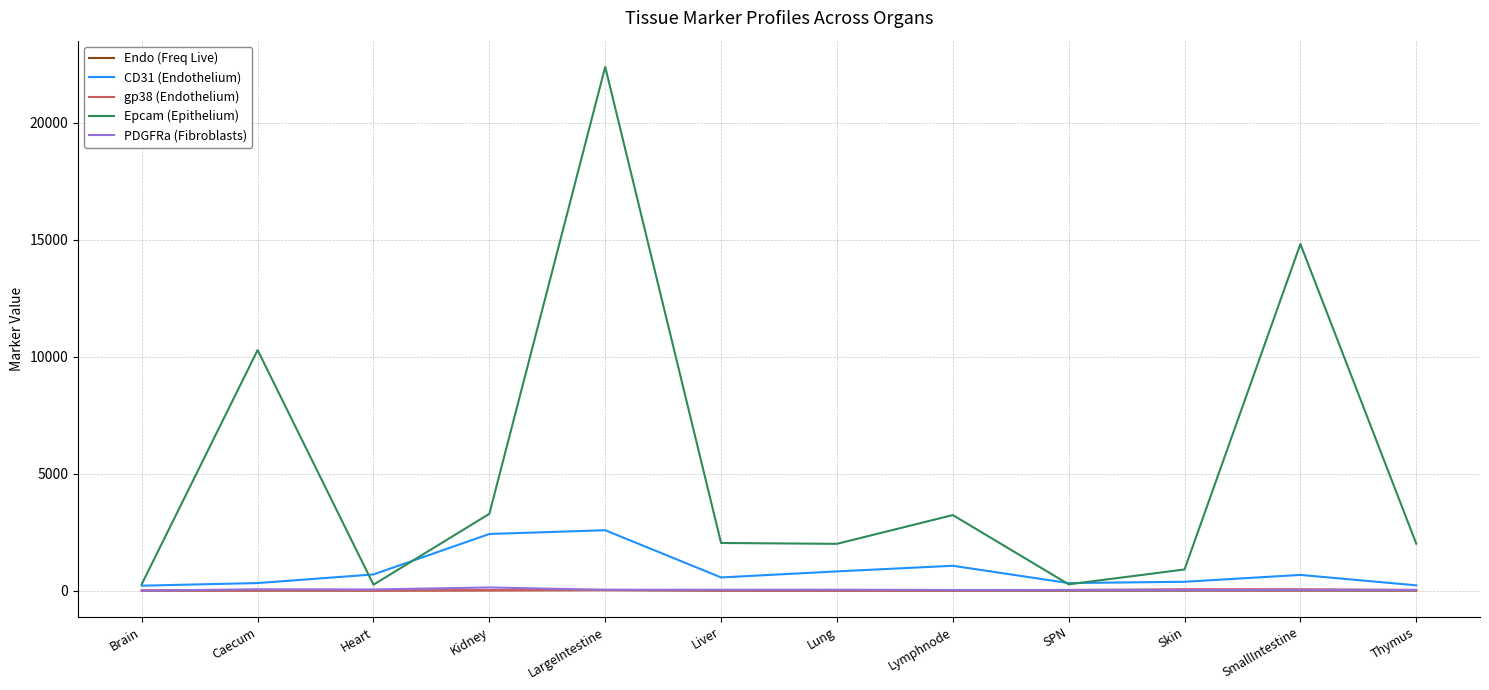

At which label is Epcam (Epithelium) closest to 11316?

Caecum